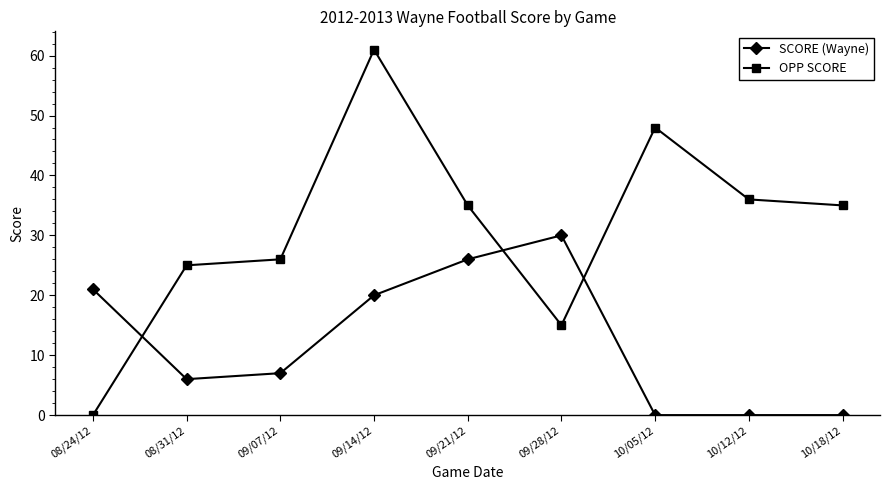

Which series has the largest range (max minus min)?

OPP SCORE